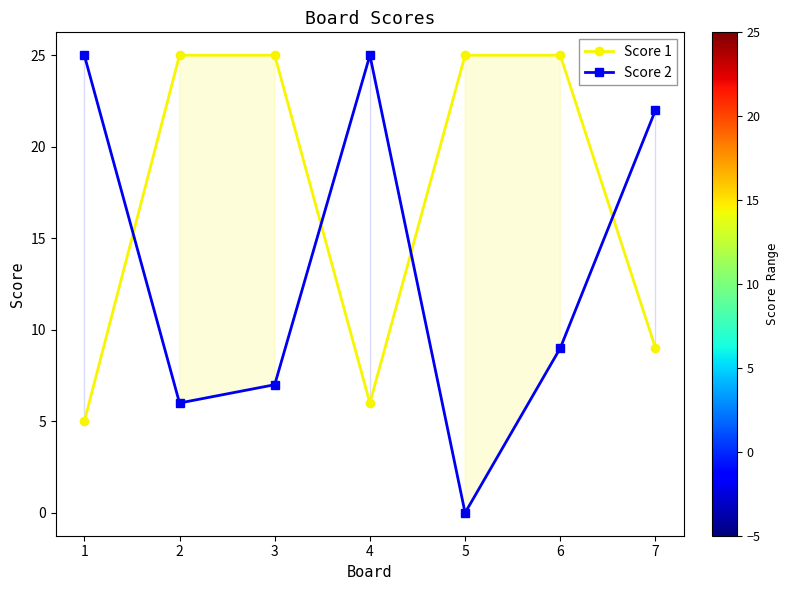

What are all the series names shown in the legend?

Score 1, Score 2